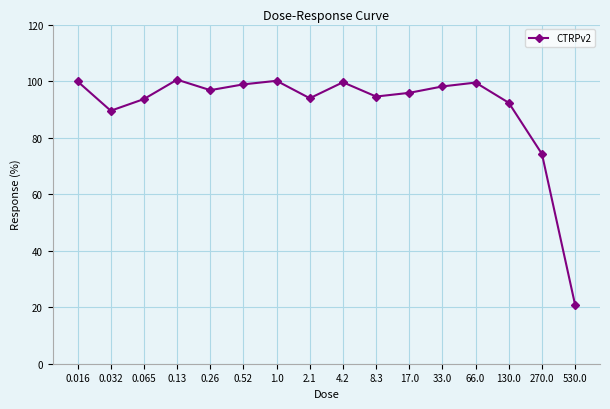

Is this an area chart (filled region under the line)?

No